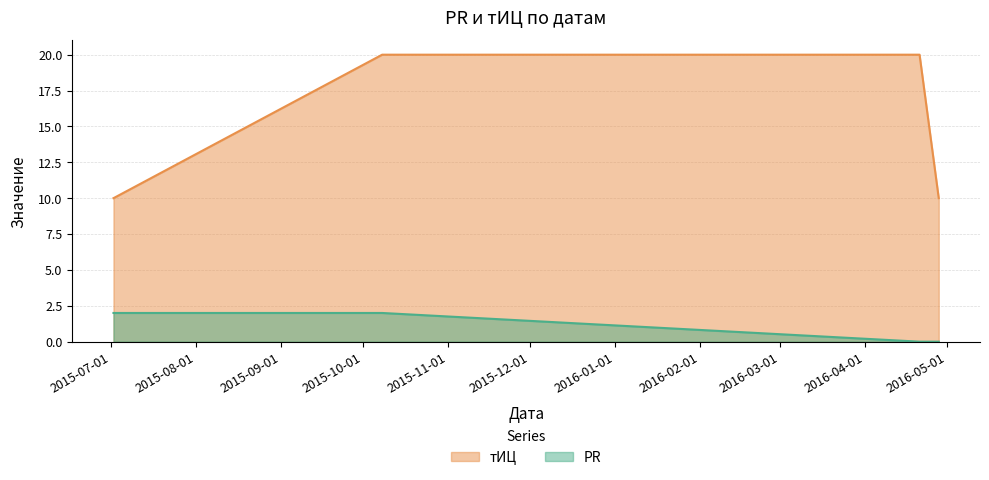

True or false: тИЦ and PR intersect in this chart.

False